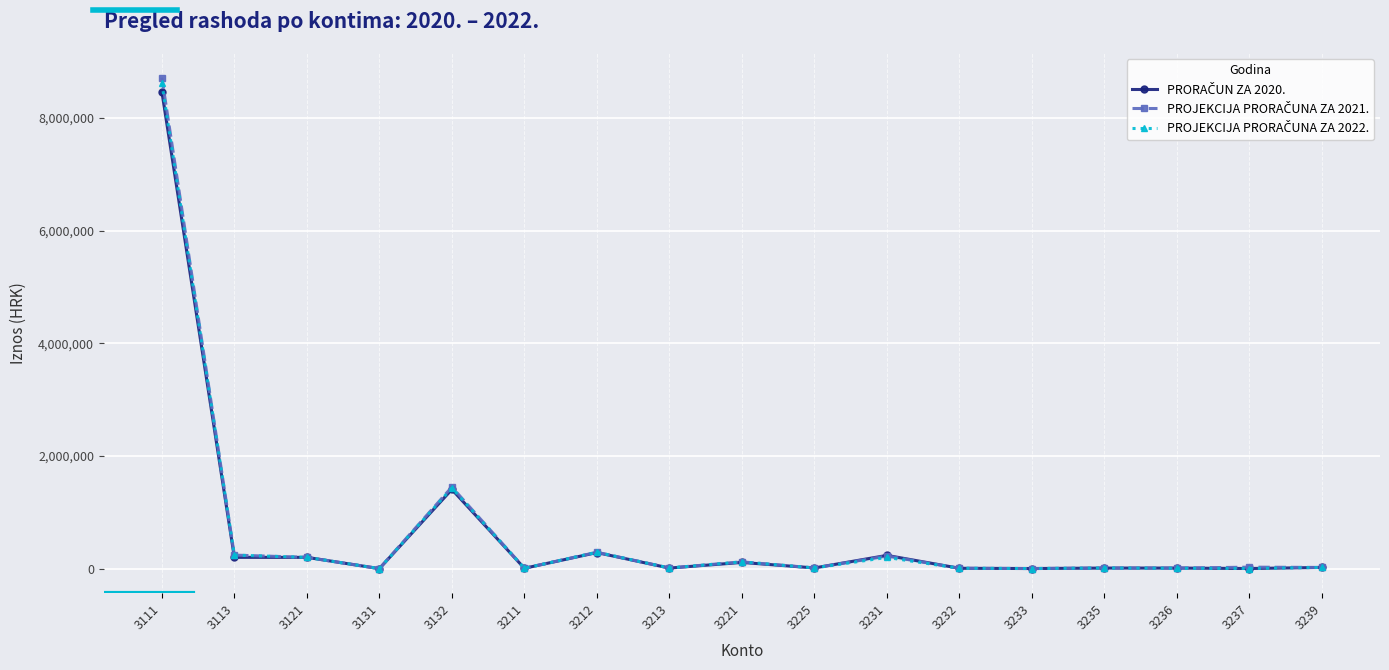

How many intersections are there between PROJEKCIJA PRORAČUNA ZA 2021. and PRORAČUN ZA 2020.?

1